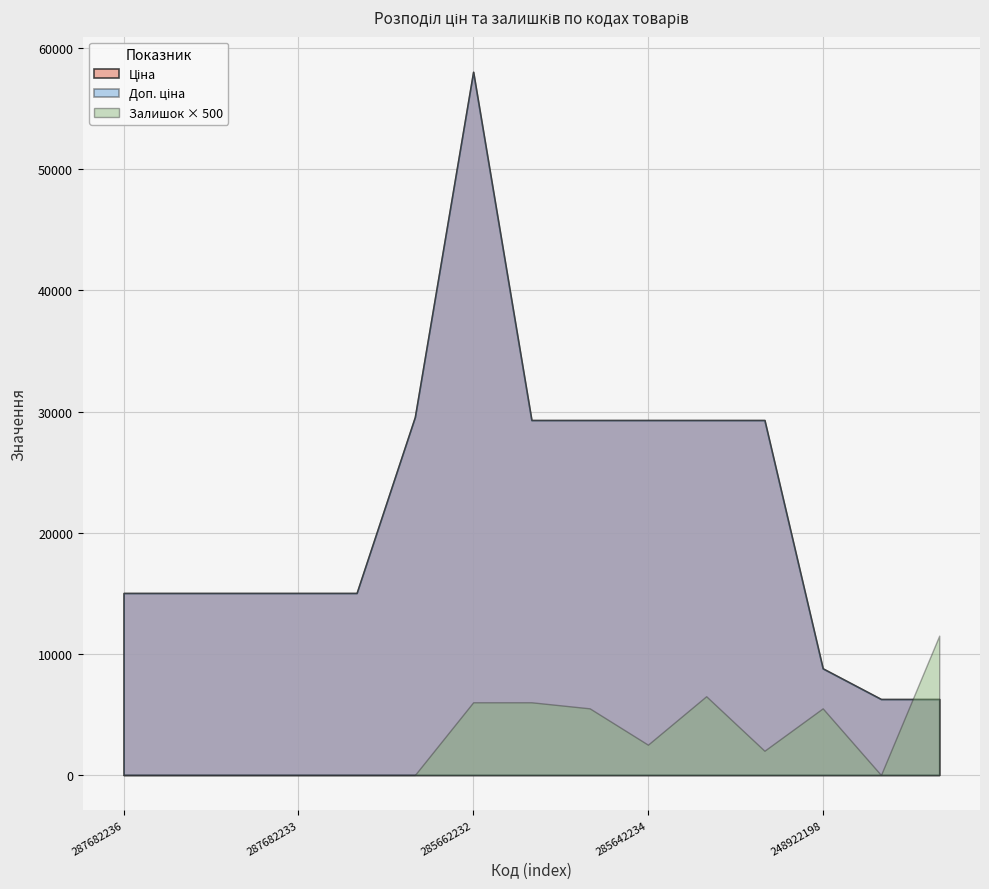

What position from the right is 287682233?

12